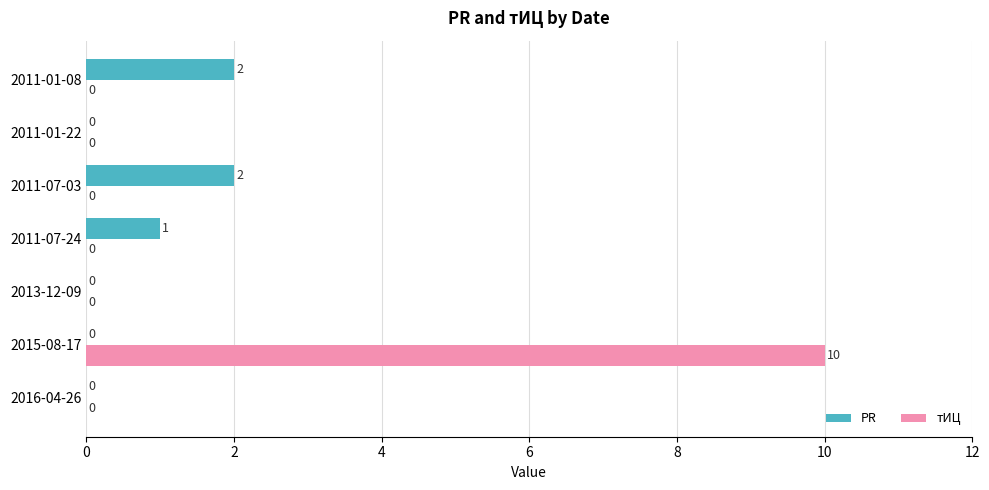

Which series has the largest total across all categories?

тИЦ